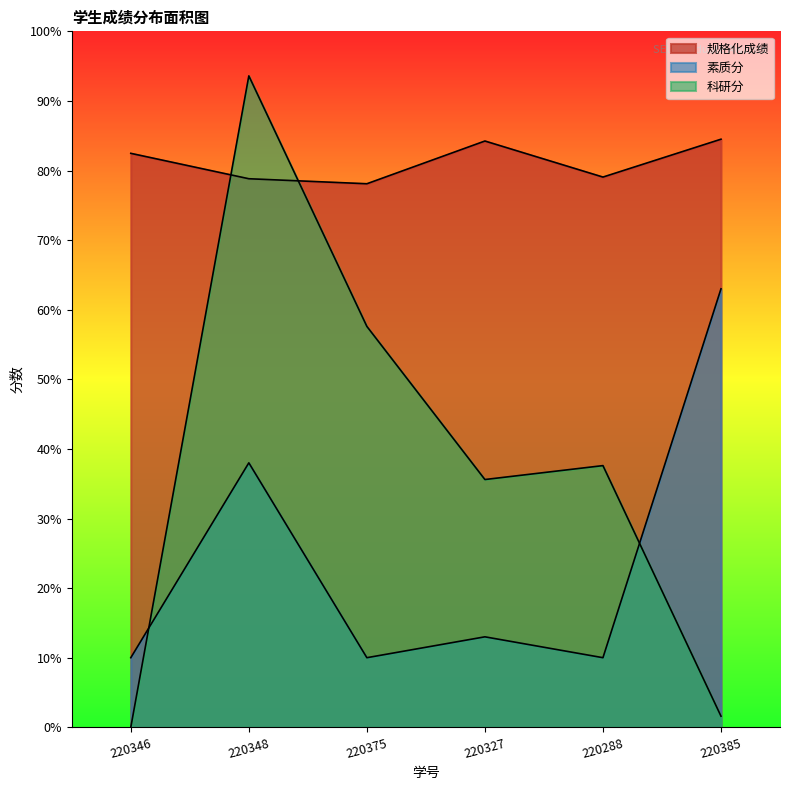

What is the approximate value of 规格化成绩 at 220288?

79.1